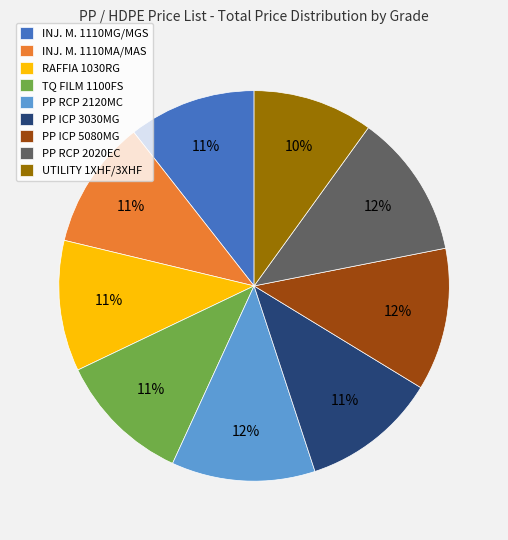

Which category has the smallest portion of the pie?

UTILITY 1XHF/3XHF